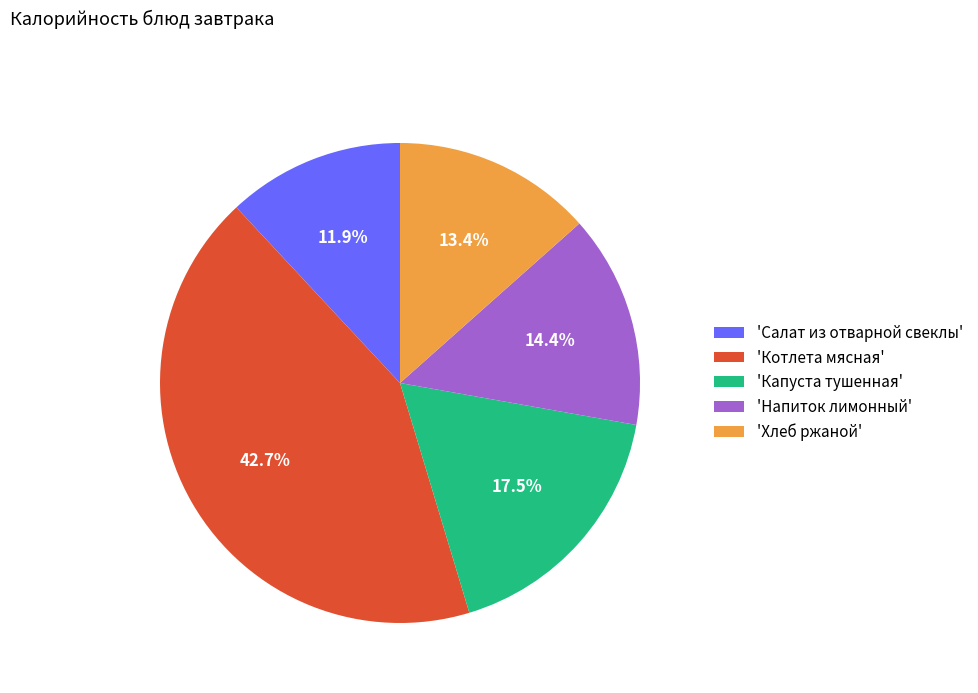

How much of the chart is everything except 'Напиток лимонный'?

85.6%